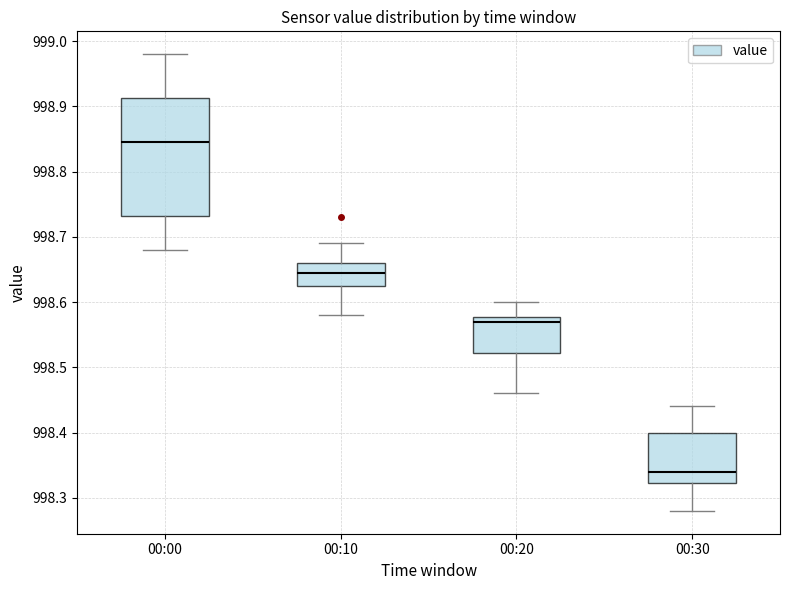

Which box's median line is the highest?

00:00